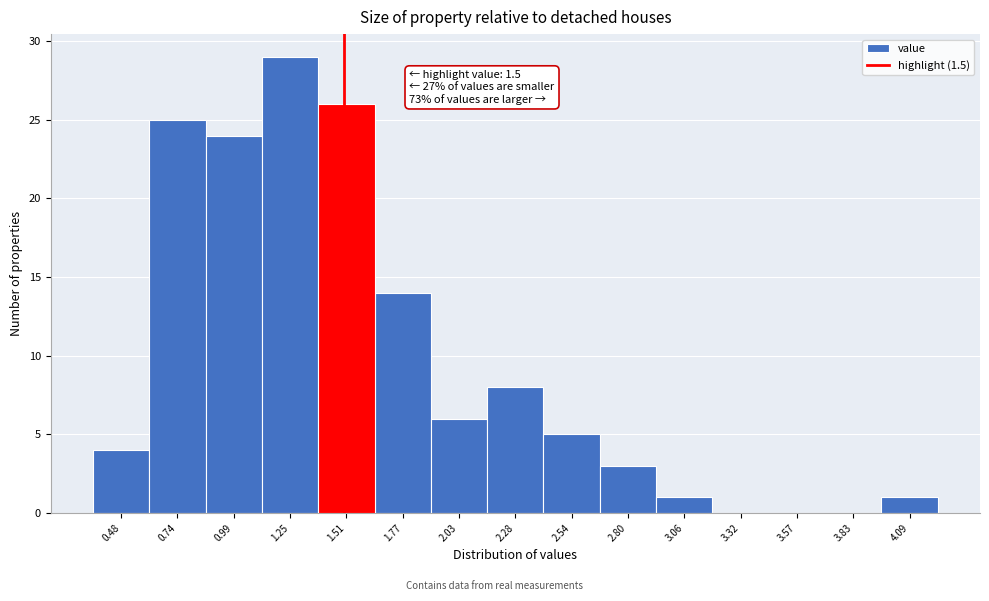

Over which range of the x-axis is the bar tallest?

1.10 to 1.40